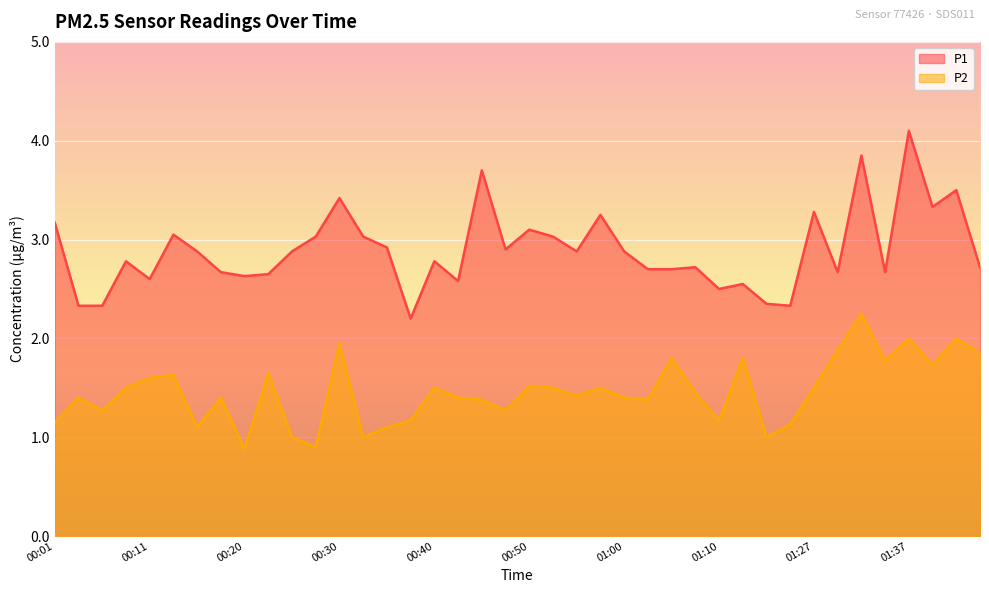

At which category does P2 reach its first local peak?

00:03